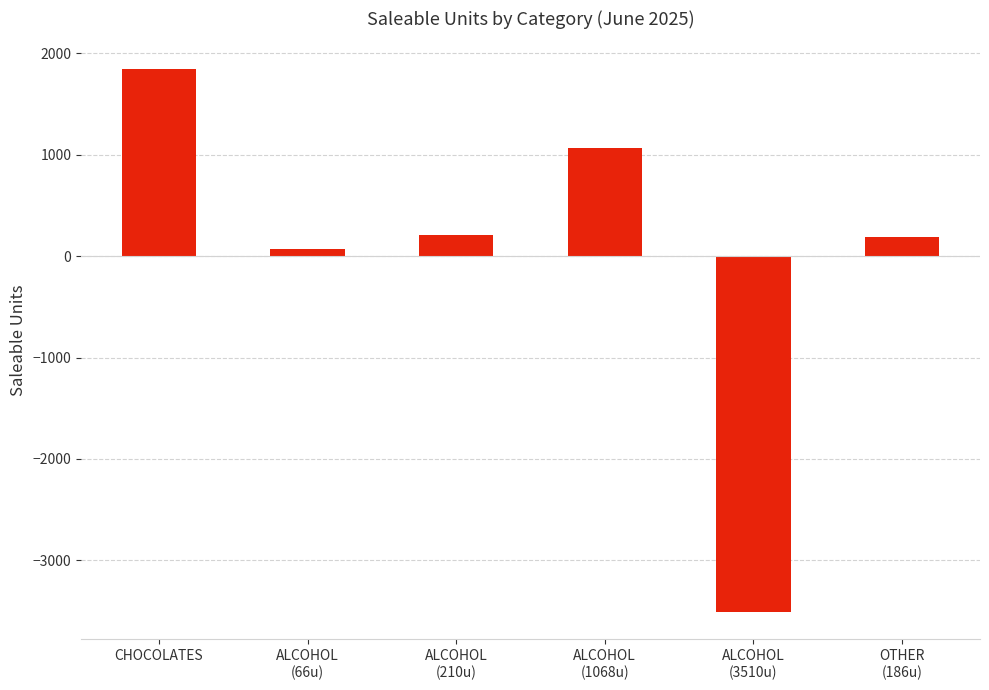

What position from the left is ALCOHOL
(210u)?

3